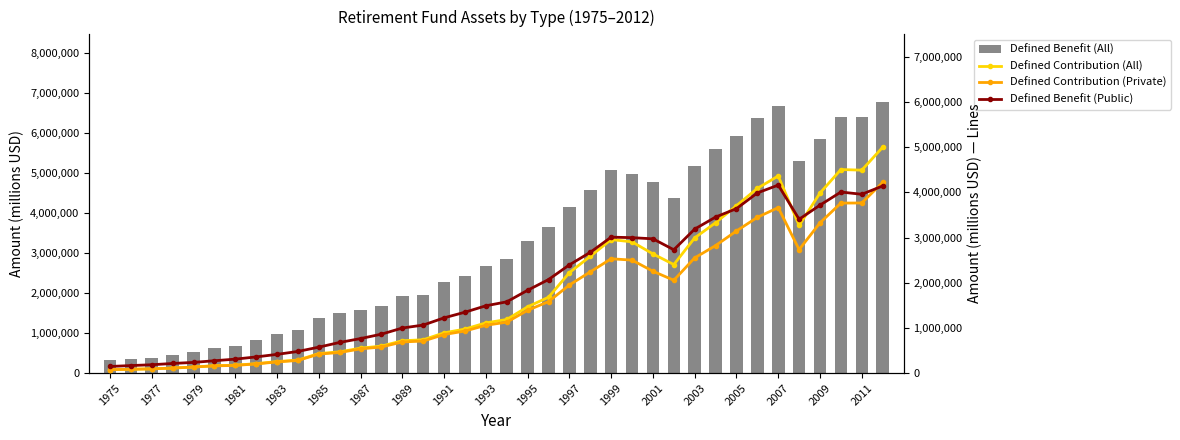

What are all the series names shown in the legend?

Defined Benefit (All), Defined Contribution (All), Defined Contribution (Private), Defined Benefit (Public)